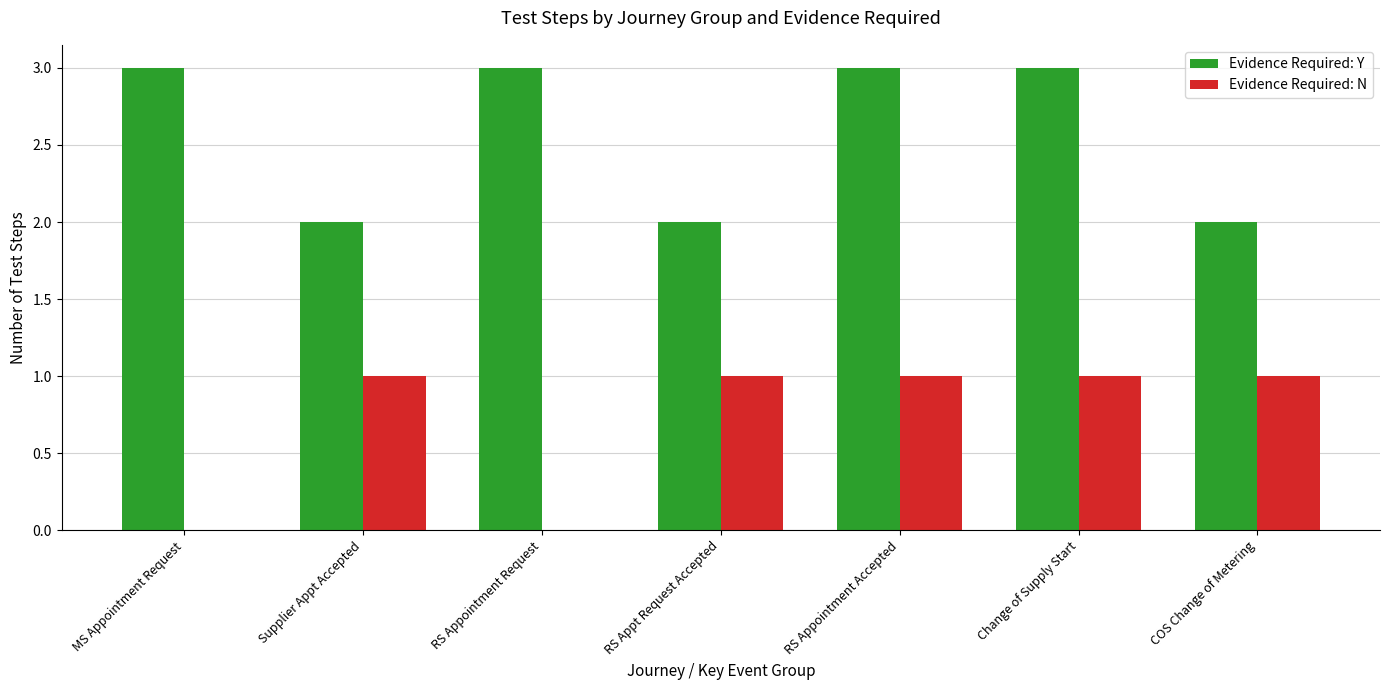

What is the highest value of the Evidence Required: Y series?

3